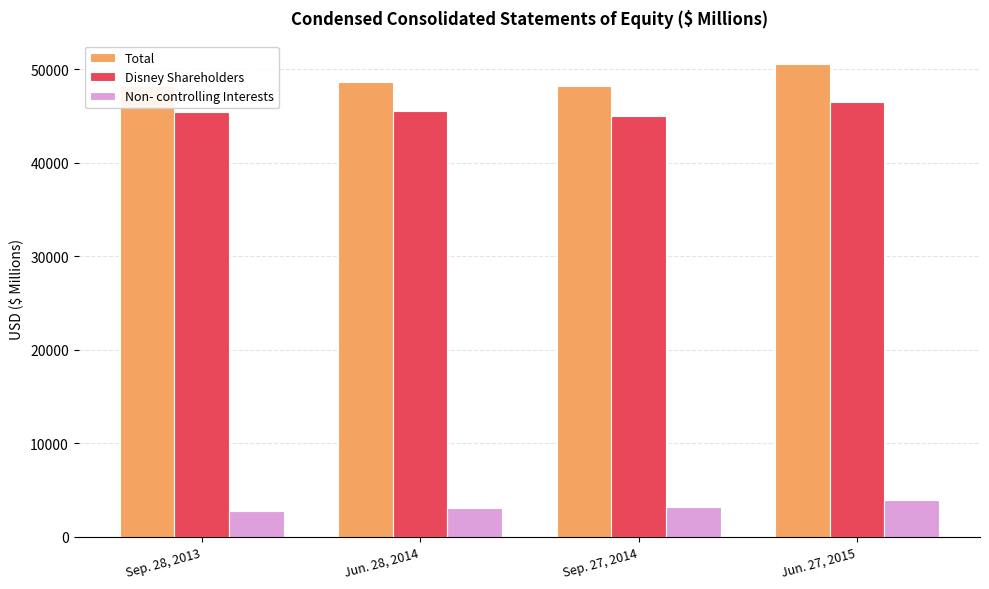

At which category is the sum across all series the highest?

Jun. 27, 2015